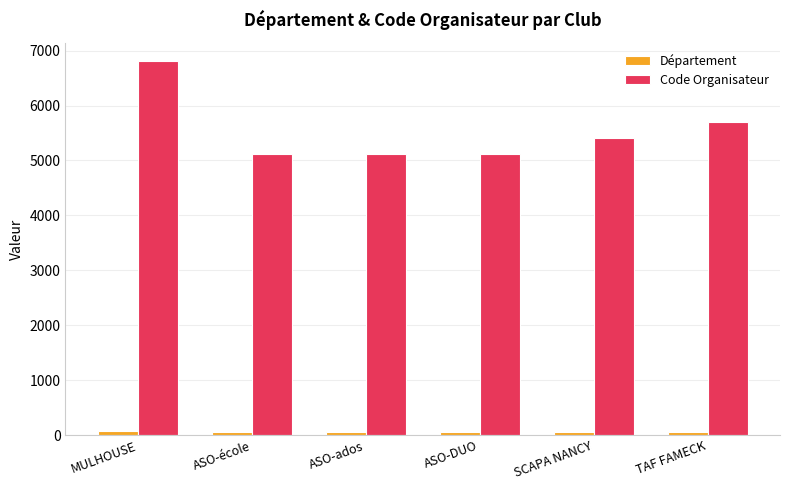

What is the label of the 2nd bar from the right?

SCAPA NANCY